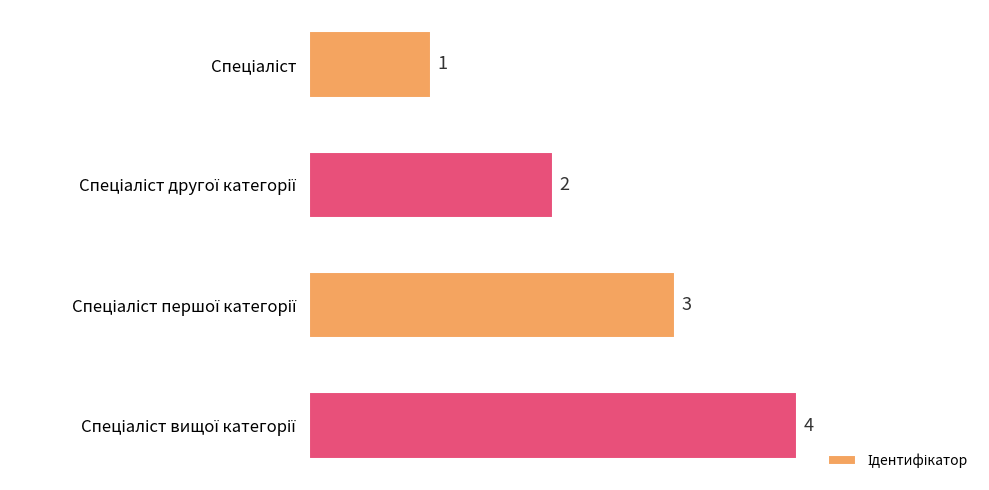

How many values are between 2 and 4?

3